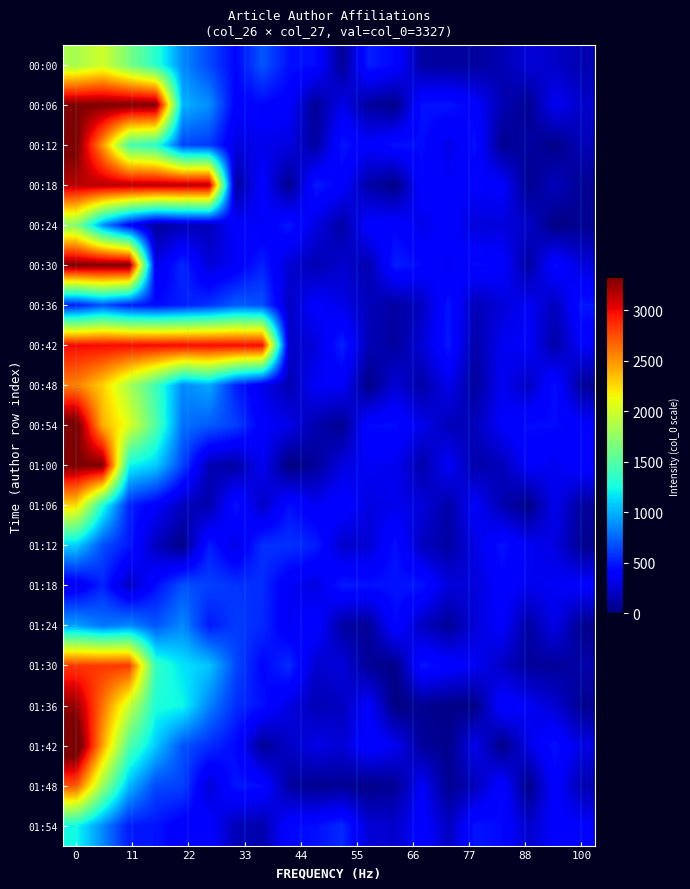

How many series are shown in this chart?

20